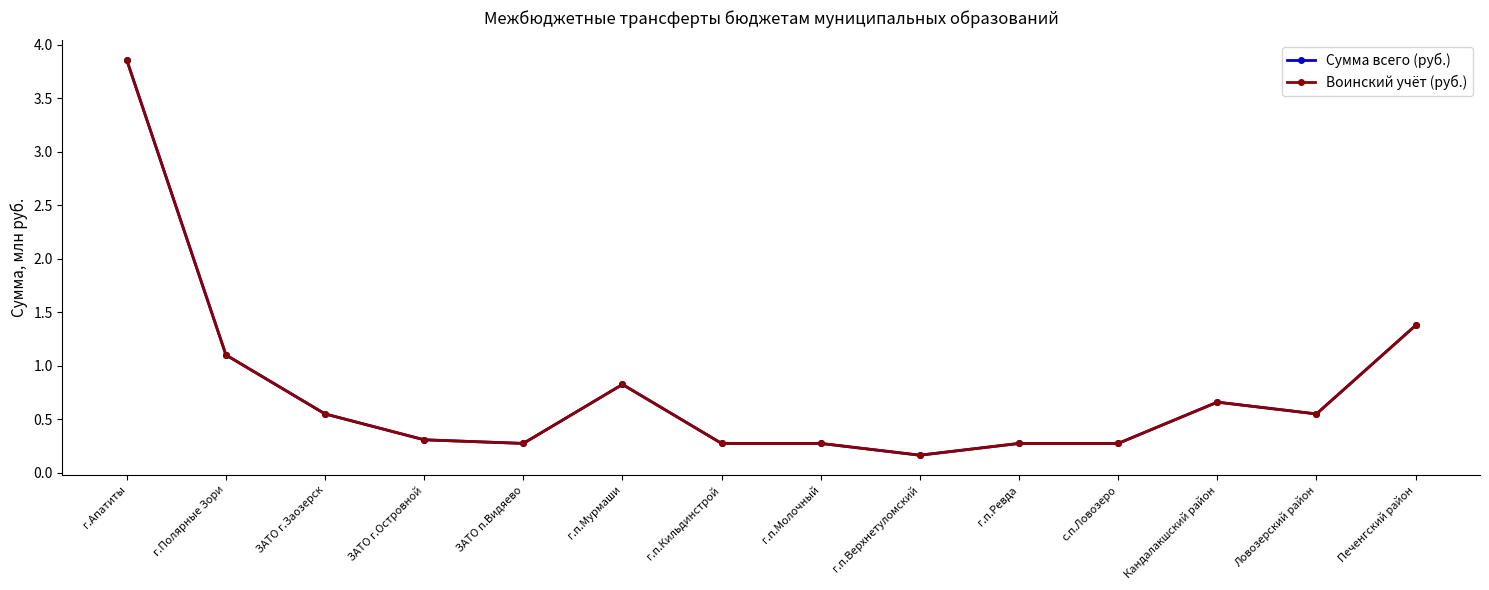

Where is Сумма всего (руб.) nearest to the value 2?

Печенгский район